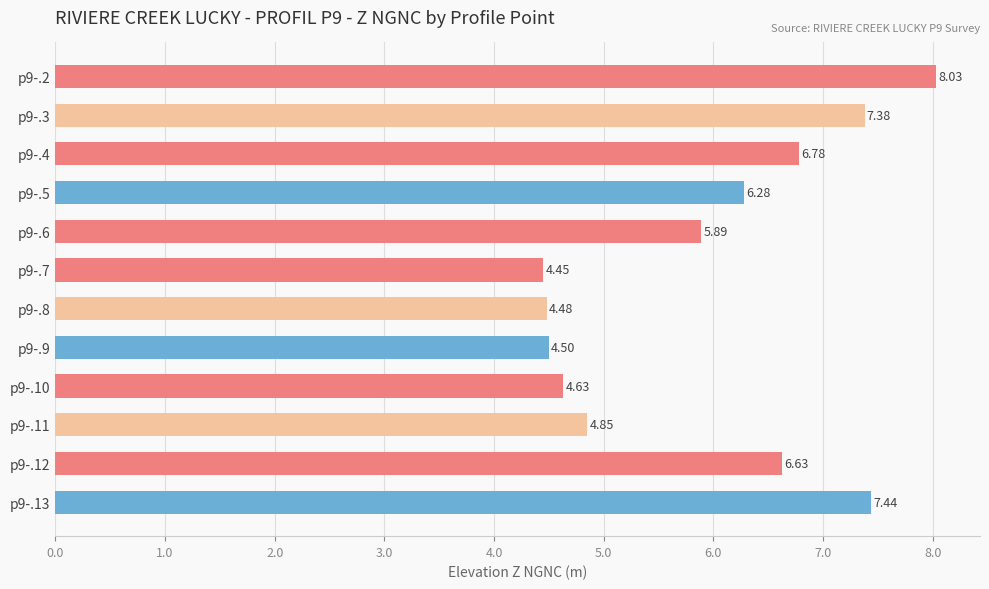

Rank the categories by value from highest to lowest.

p9-.2, p9-.13, p9-.3, p9-.4, p9-.12, p9-.5, p9-.6, p9-.11, p9-.10, p9-.9, p9-.8, p9-.7